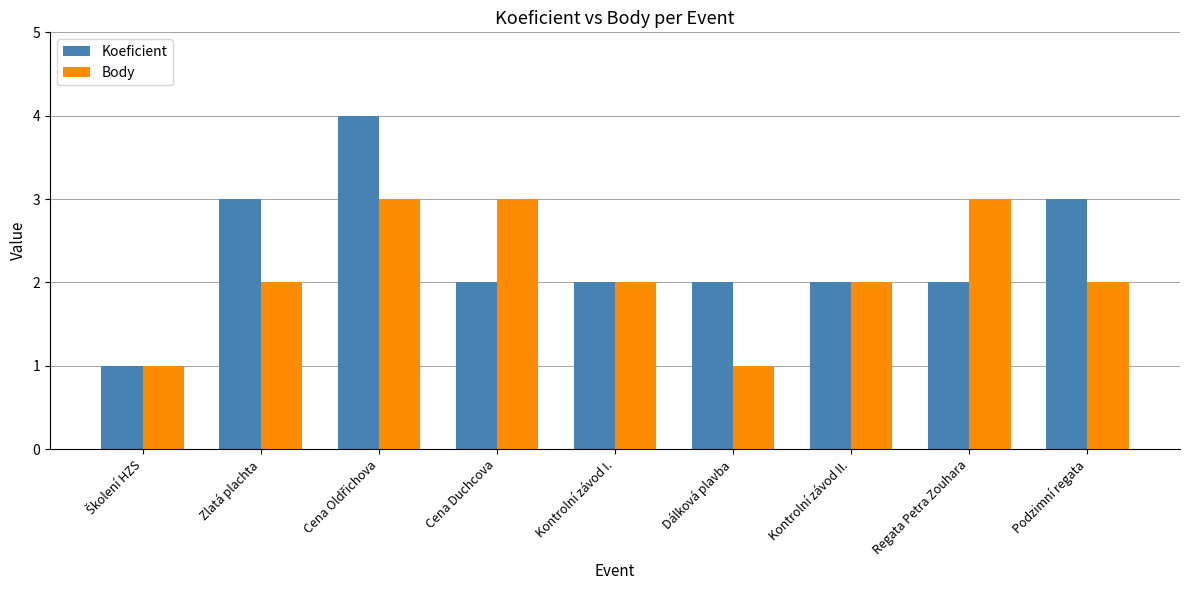

What is the minimum value for Koeficient?

1